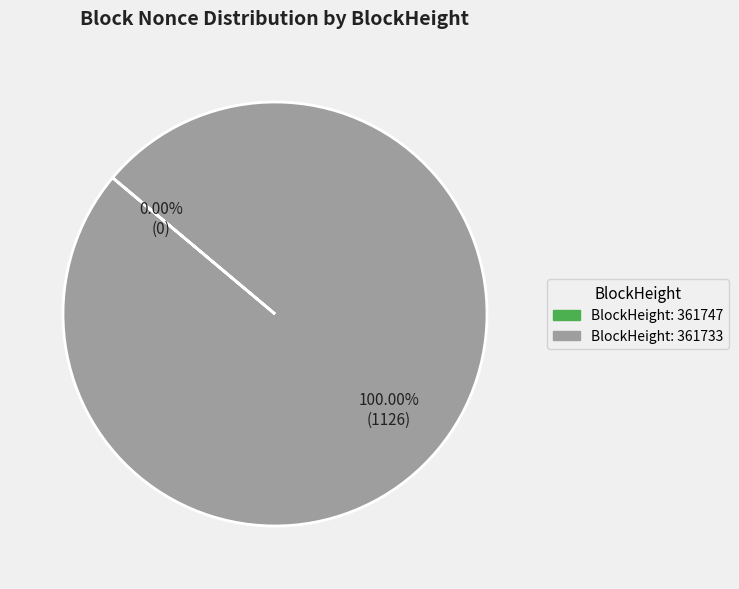

To the nearest percent, what percentage of the pie is 361733?

100%